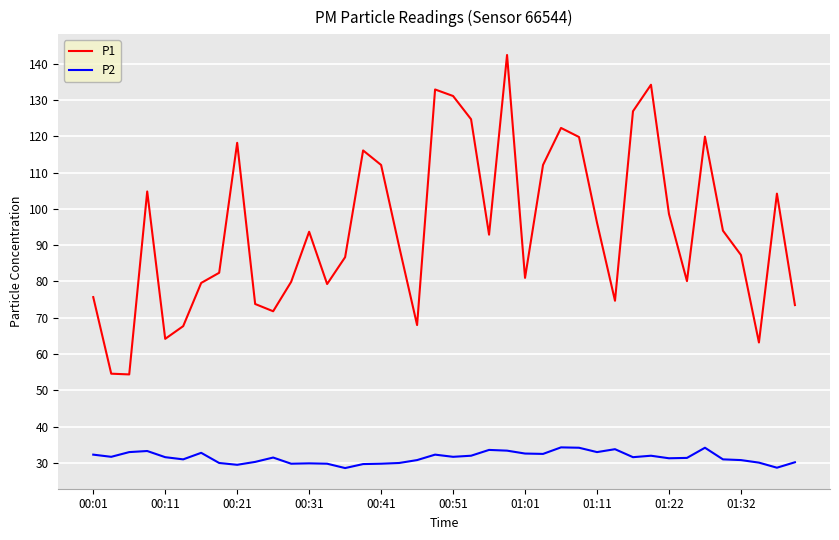

Which series has the largest total across all categories?

P1